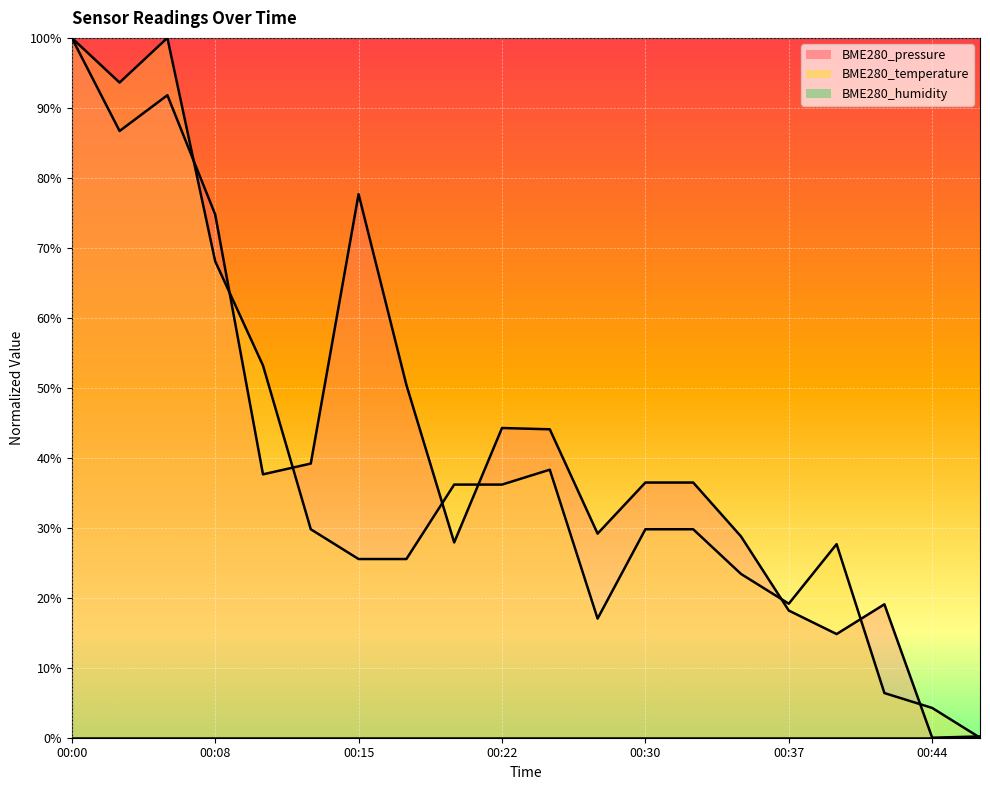

Does the chart display data point markers on the line(s)?

No